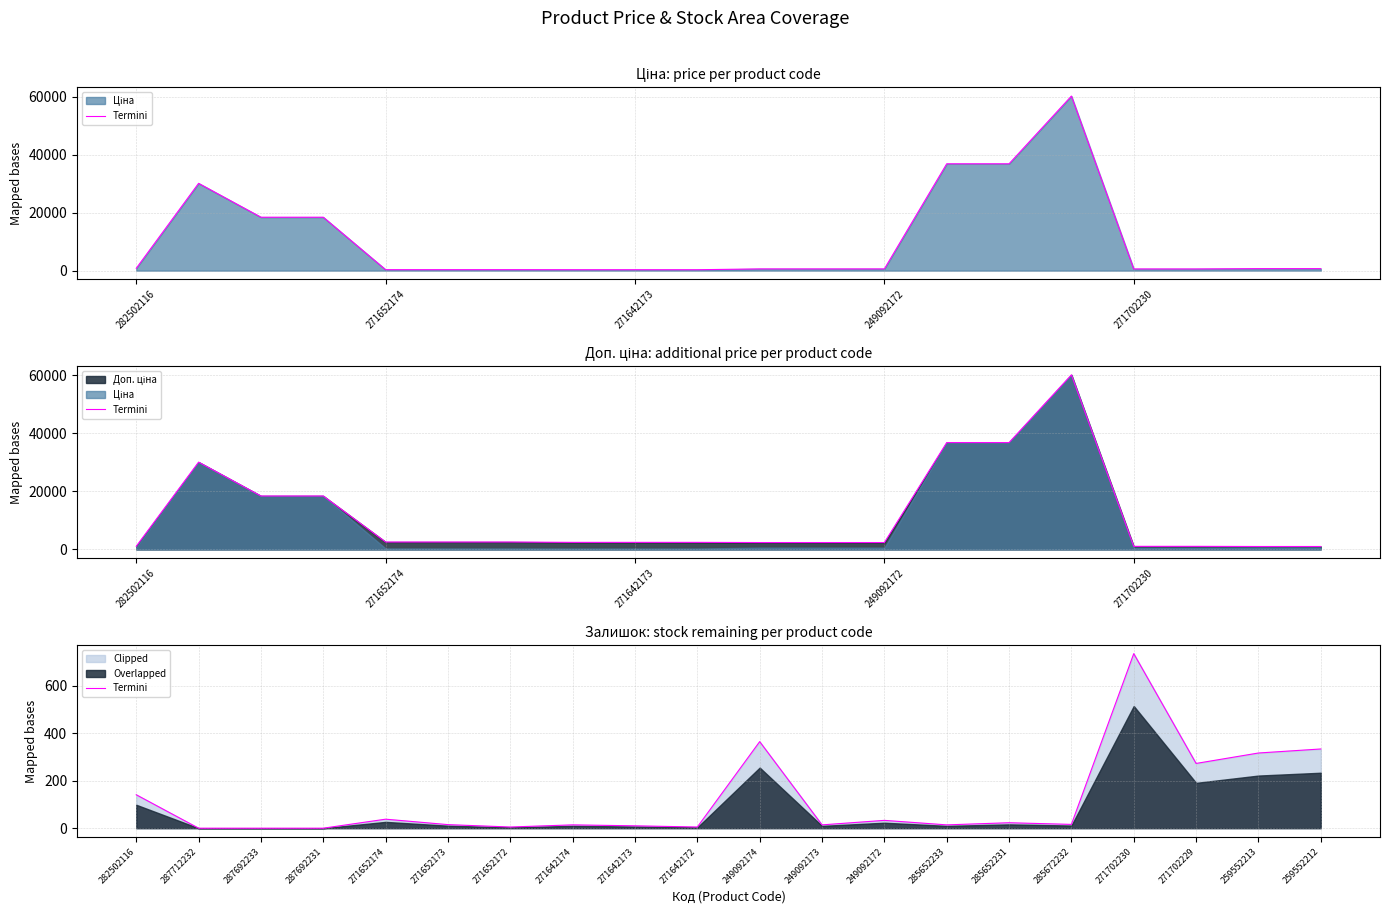

What is the value of the 17th point from the left?

736